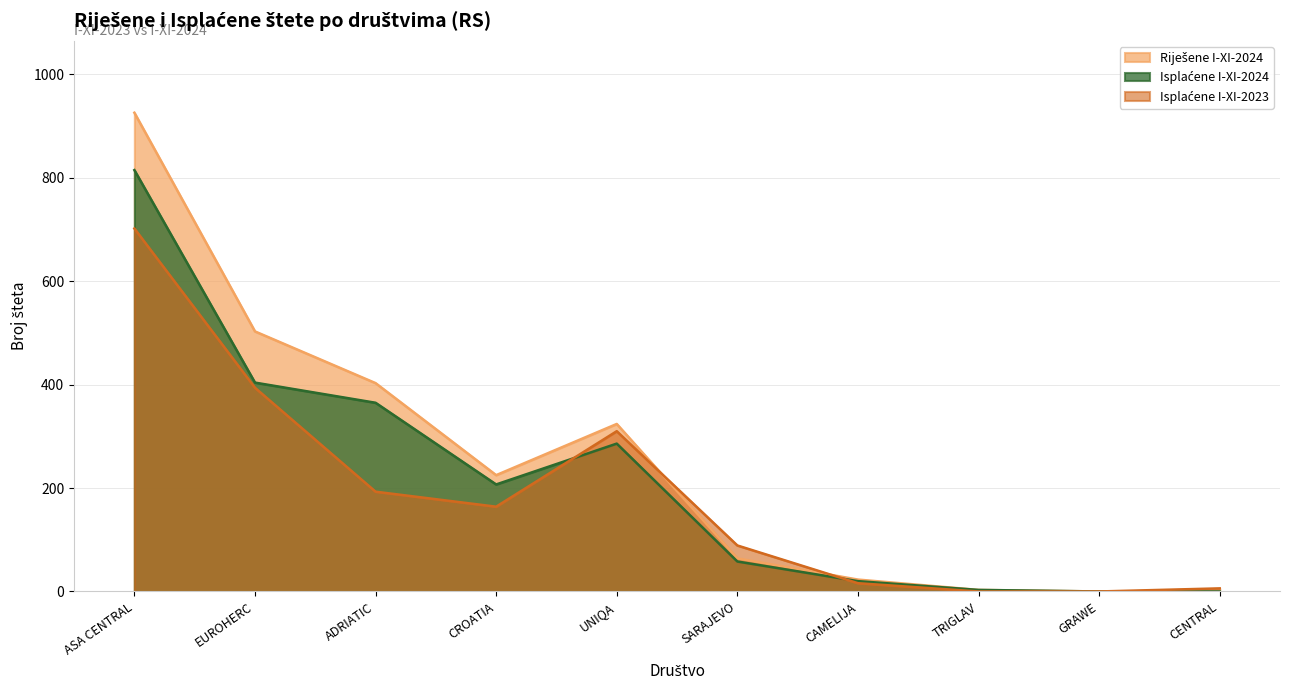

Is the value of Isplaćene I-XI-2024 at ASA CENTRAL greater than the value of Isplaćene I-XI-2023 at CAMELIJA?

Yes